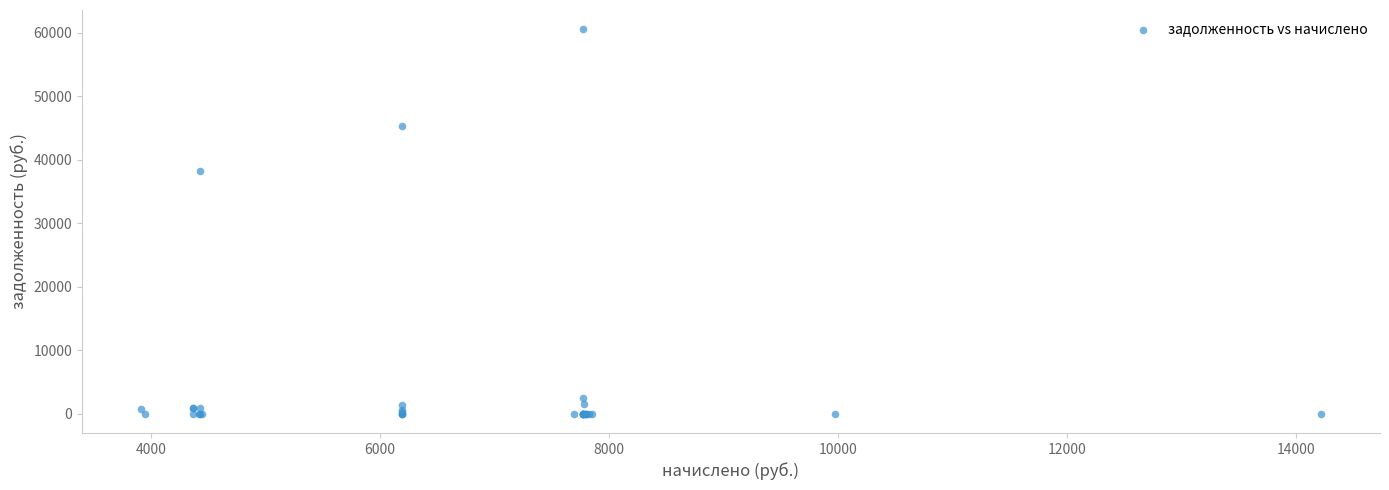

What Y value in the scatter plot is closest to 30289?

38199.5